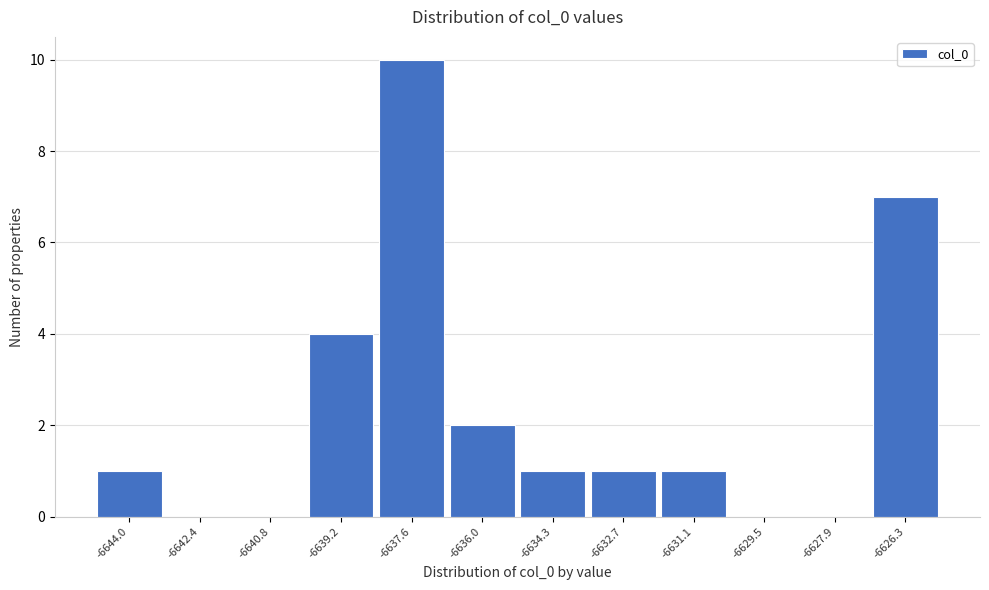

Reading right to left, extract all data points from this chart.

-6626.3=7	-6627.9=0	-6629.5=0	-6631.1=1	-6632.7=1	-6634.3=1	-6636.0=2	-6637.6=10	-6639.2=4	-6640.8=0	-6642.4=0	-6644.0=1